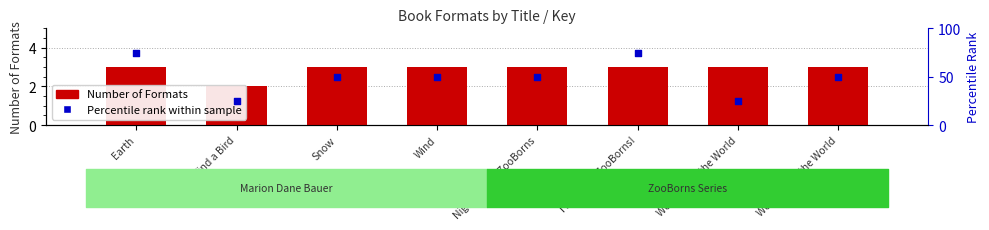

Which series has the largest total across all categories?

Percentile rank within sample